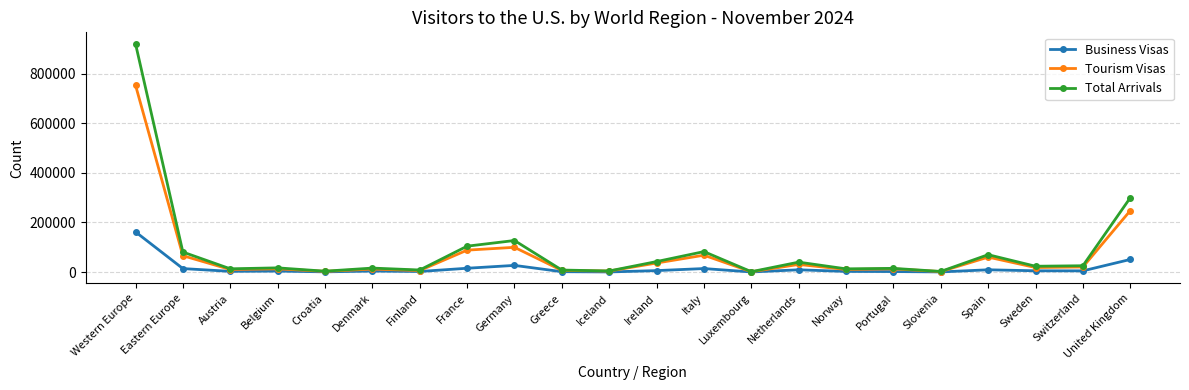

Is it true that Business Visas equals 162047 at Western Europe?

True